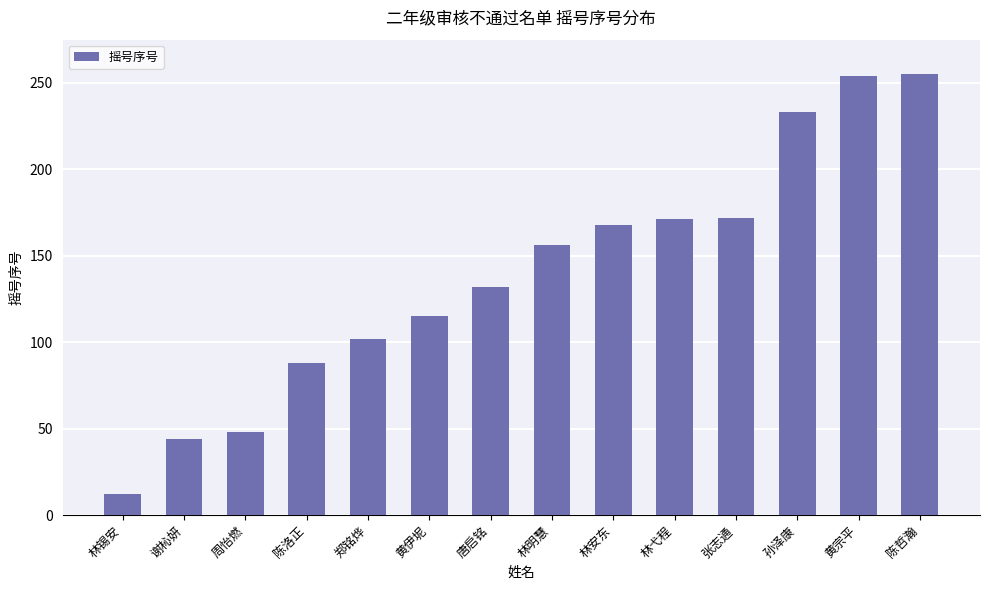

Count the number of categories in the chart.

14